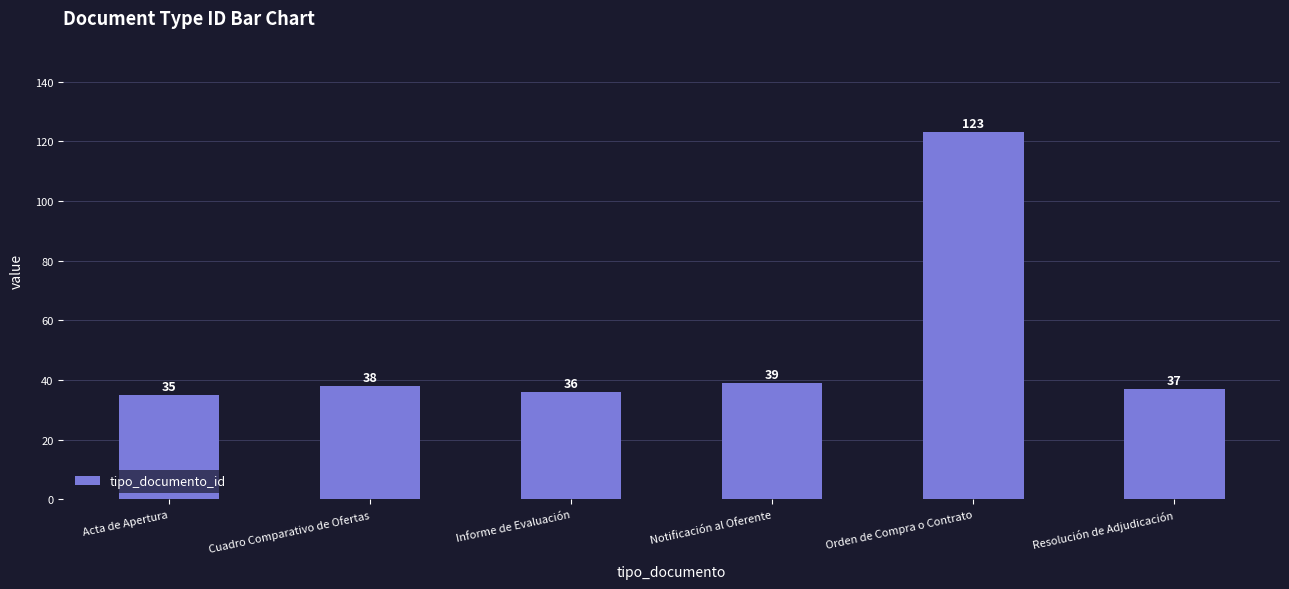

At which category does the chart reach its minimum across all series?

Acta de Apertura